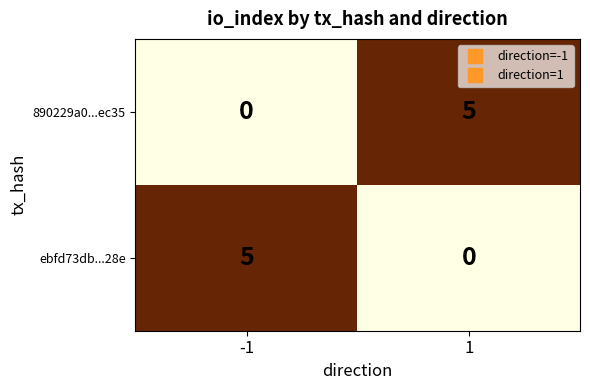

What is the difference between the maximum and minimum values in the ebfd73db...28e series?

5